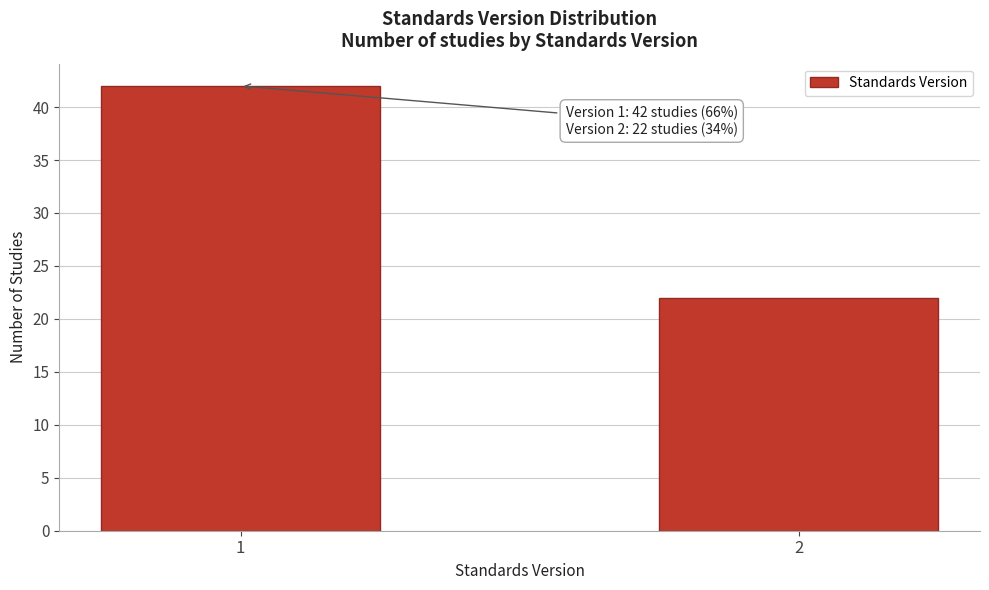

Reading right to left, extract all data points from this chart.

22	42